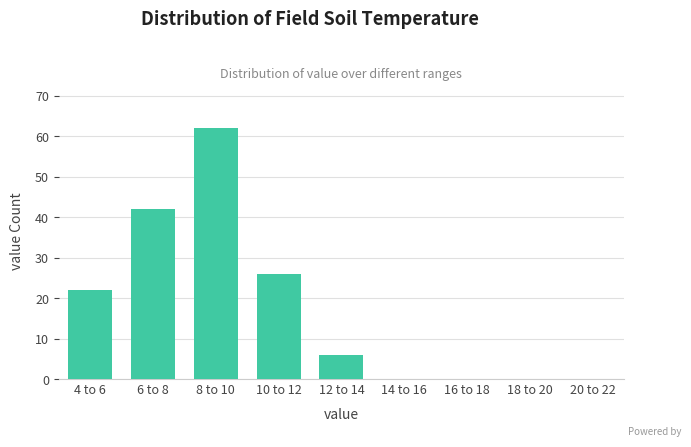

Reading left to right, list all the values displayed in this chart.

4 to 6=22	6 to 8=42	8 to 10=62	10 to 12=26	12 to 14=6	14 to 16=0	16 to 18=0	18 to 20=0	20 to 22=0